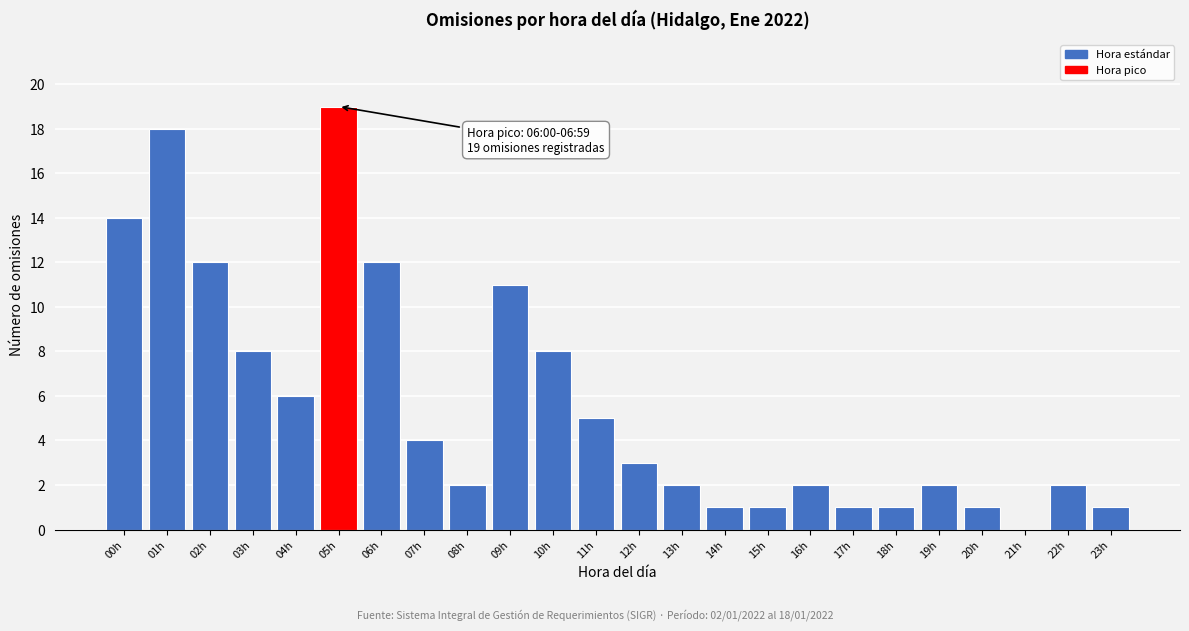

Reading right to left, list all the values displayed in this chart.

23h=1	22h=2	21h=0	20h=1	19h=2	18h=1	17h=1	16h=2	15h=1	14h=1	13h=2	12h=3	11h=5	10h=8	09h=11	08h=2	07h=4	06h=12	05h=19	04h=6	03h=8	02h=12	01h=18	00h=14